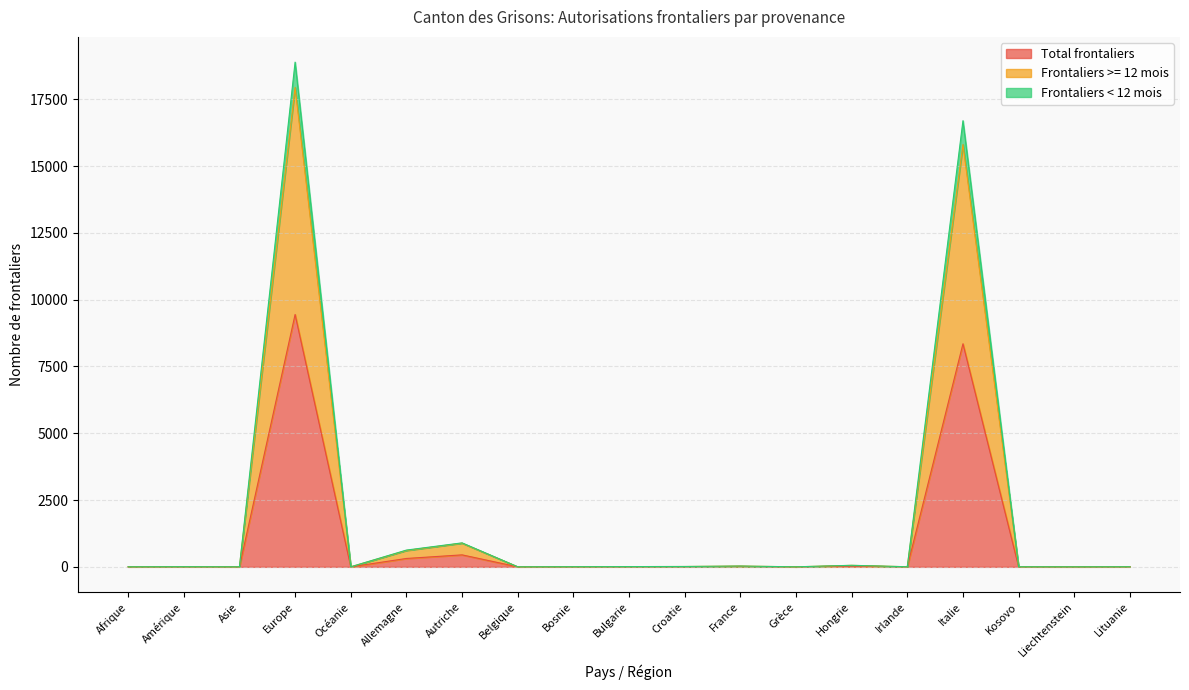

What is the label of the 12th point from the right?

Belgique